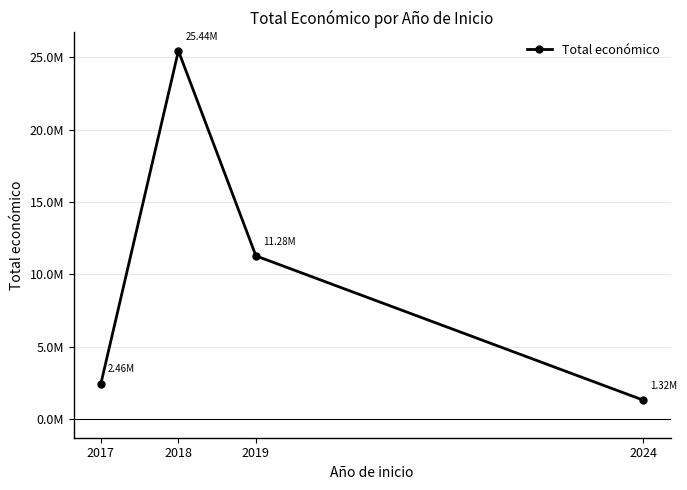

Approximately how many times larger is the value at 2017 compared to 2019?

0.2